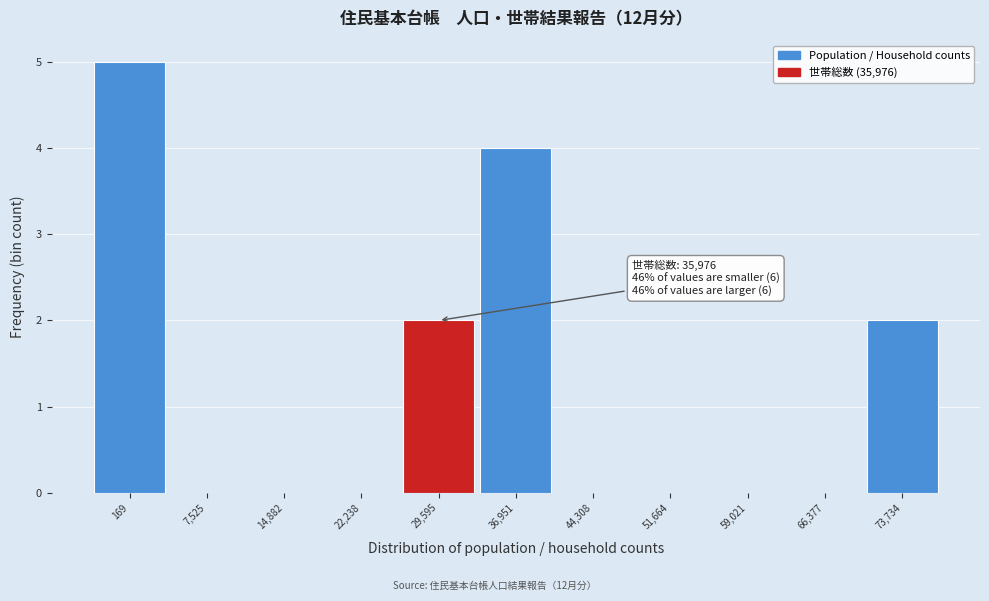

Reading left to right, extract all data points from this chart.

169=5	7,525=0	14,882=0	22,238=0	29,595=2	36,951=4	44,308=0	51,664=0	59,021=0	66,377=0	73,734=2